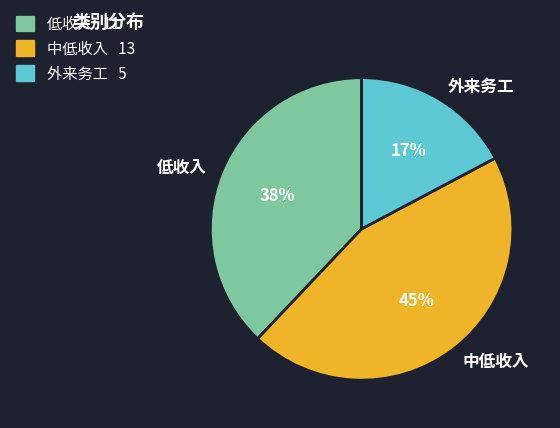

How many segments does this pie chart have?

3